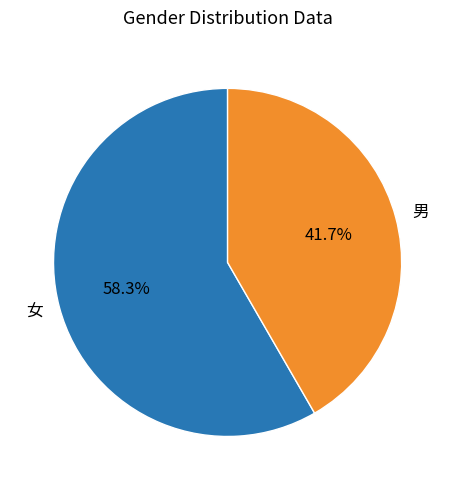

To the nearest percent, what percentage of the pie is 男?

42%